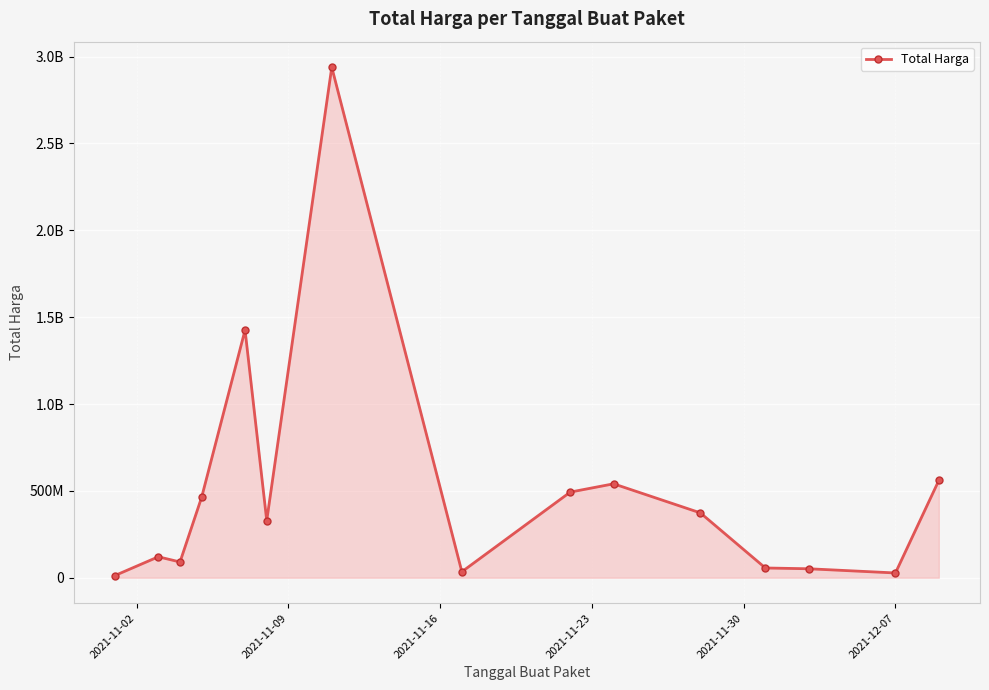

Does the chart have visible grid lines?

Yes